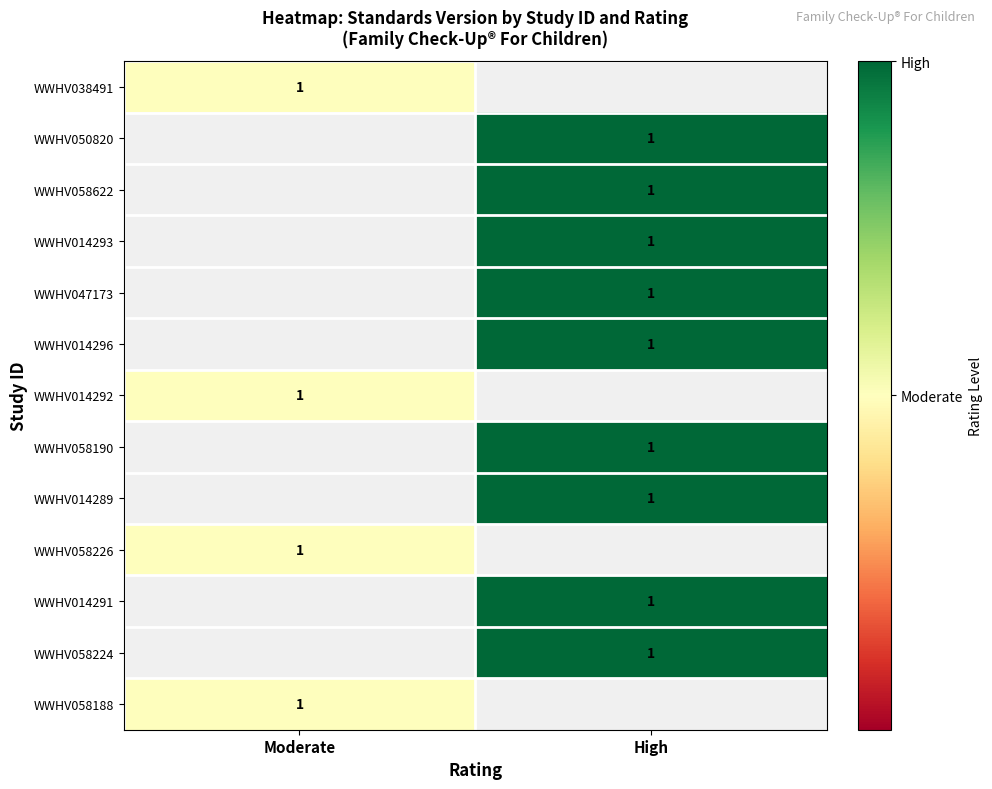

The value of WWHV058188 at Moderate is 1.0. True or false?

True